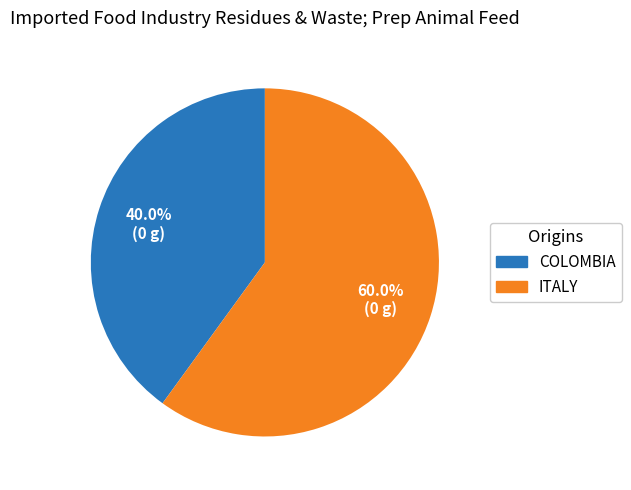

Is there a majority slice in this chart?

Yes